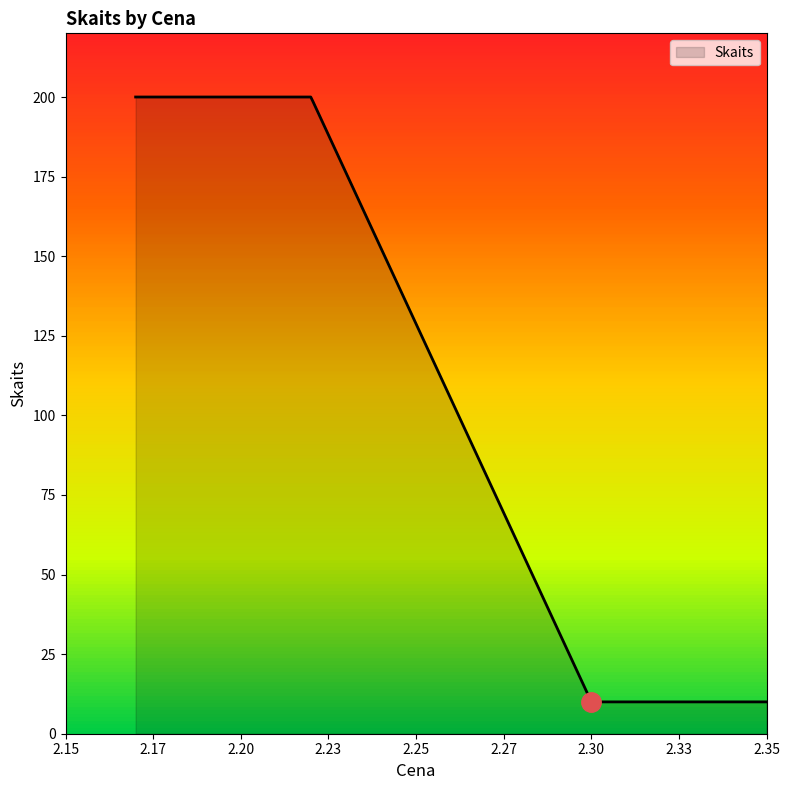

How many categories are shown in the chart?

300